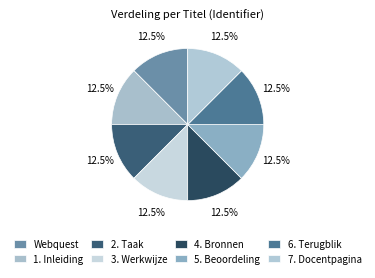

To the nearest percent, what portion does 5. Beoordeling represent?

13%